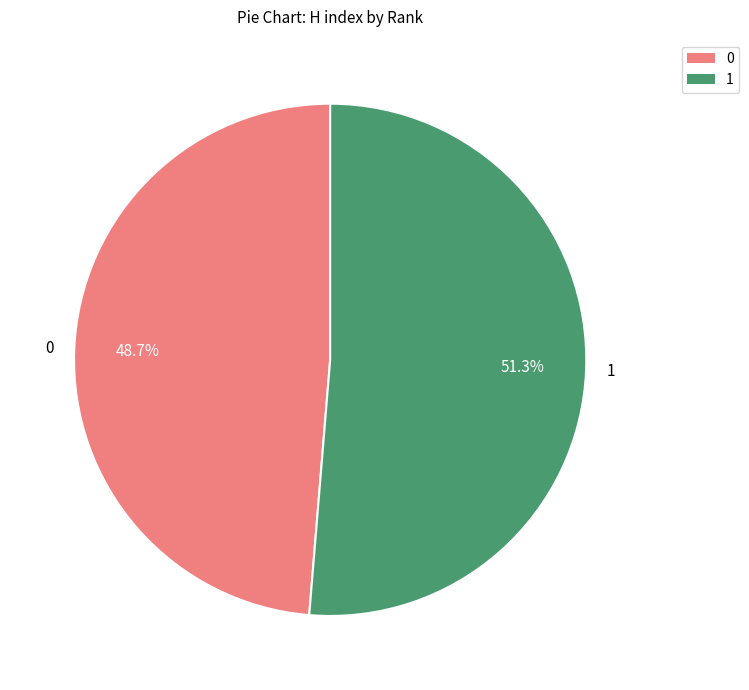

Is the sum of 0 and 1 greater than half?

Yes